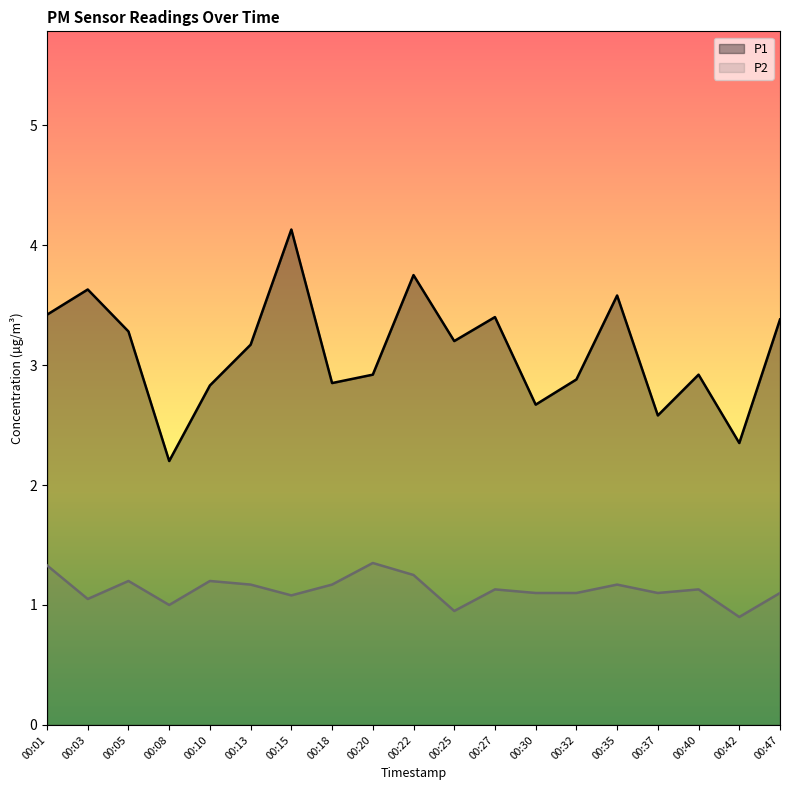

Rank the series at 00:03 from lowest to highest value.

P2, P1